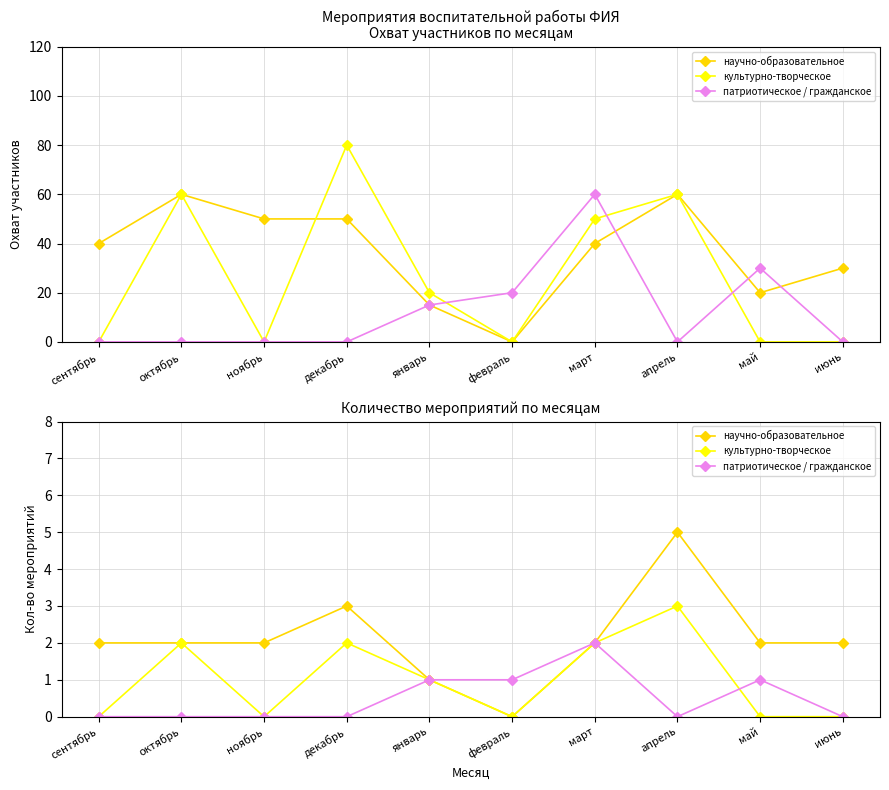

What are all the series names shown in the legend?

научно-образовательное, культурно-творческое, патриотическое / гражданское